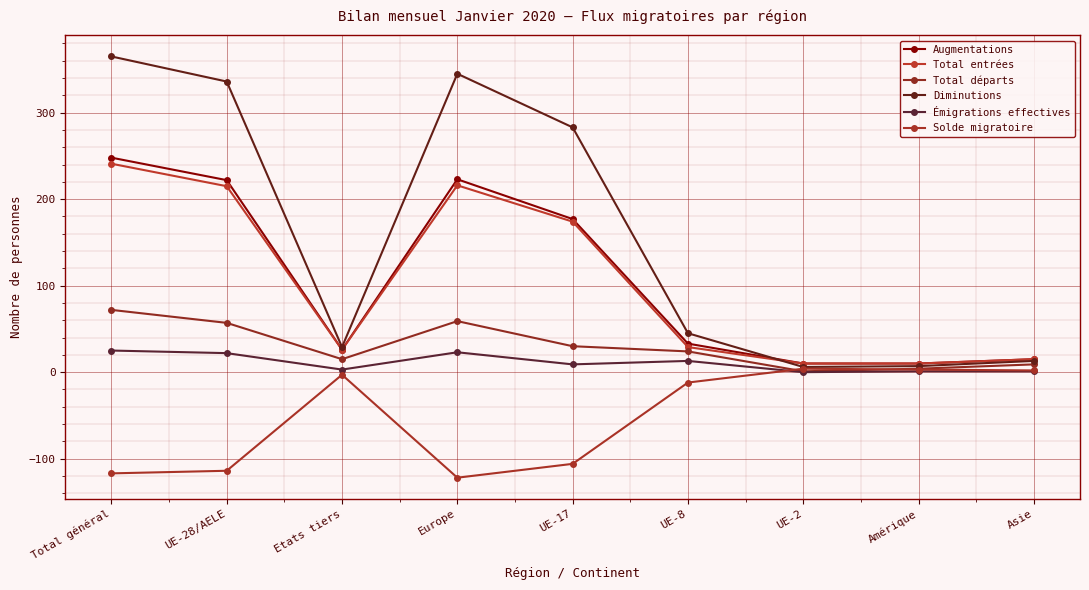

True or false: Total entrées and Total départs intersect in this chart.

False